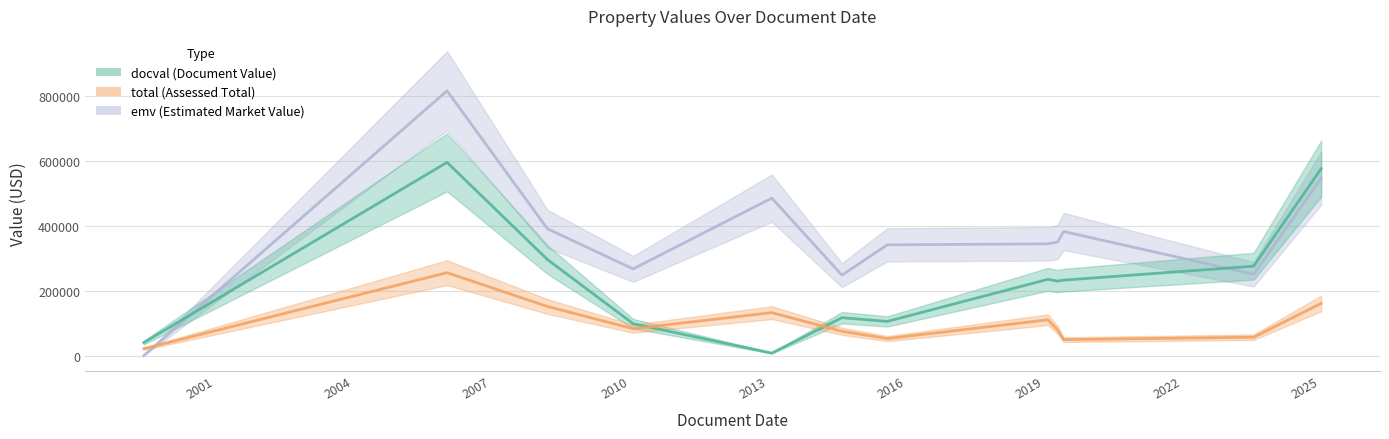

What is the average value of the docval series?

233530